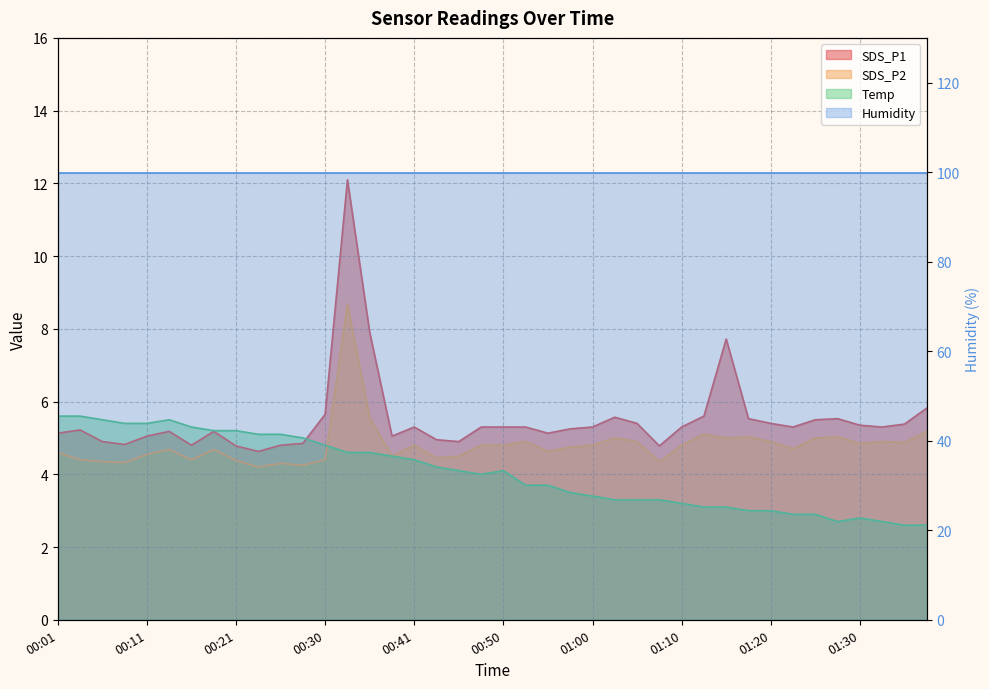

Where is the first local minimum for SDS_P2?

00:08